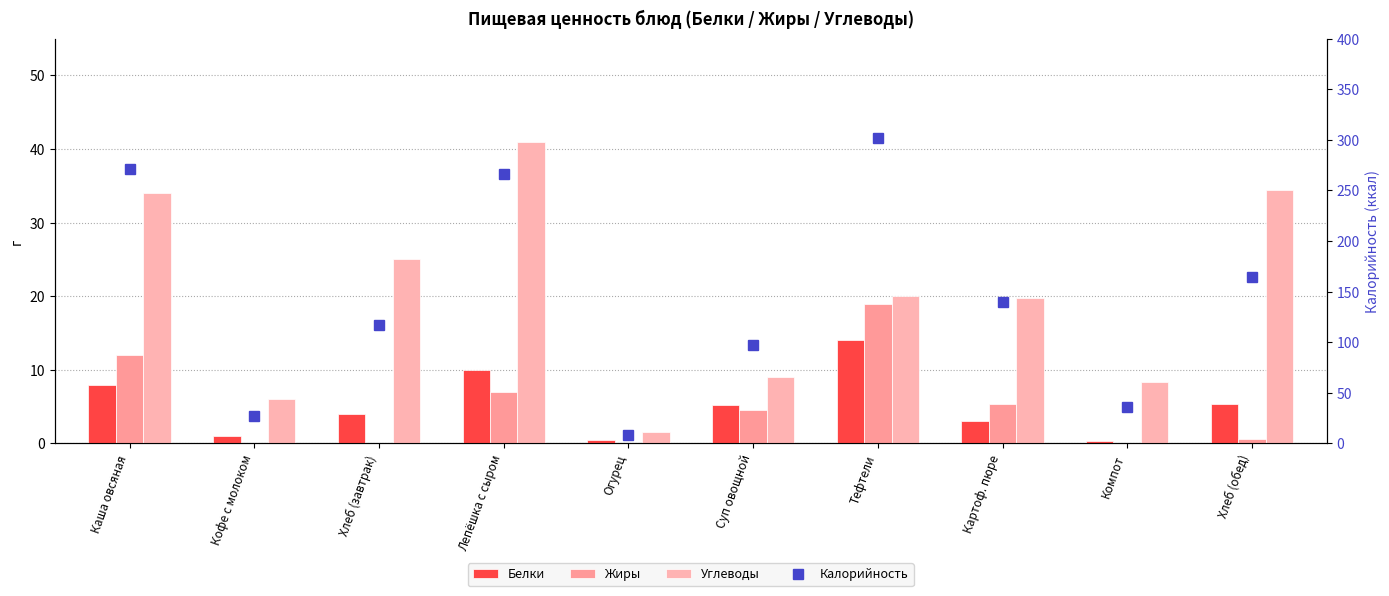

What are all the series names shown in the legend?

Белки, Жиры, Углеводы, Калорийность